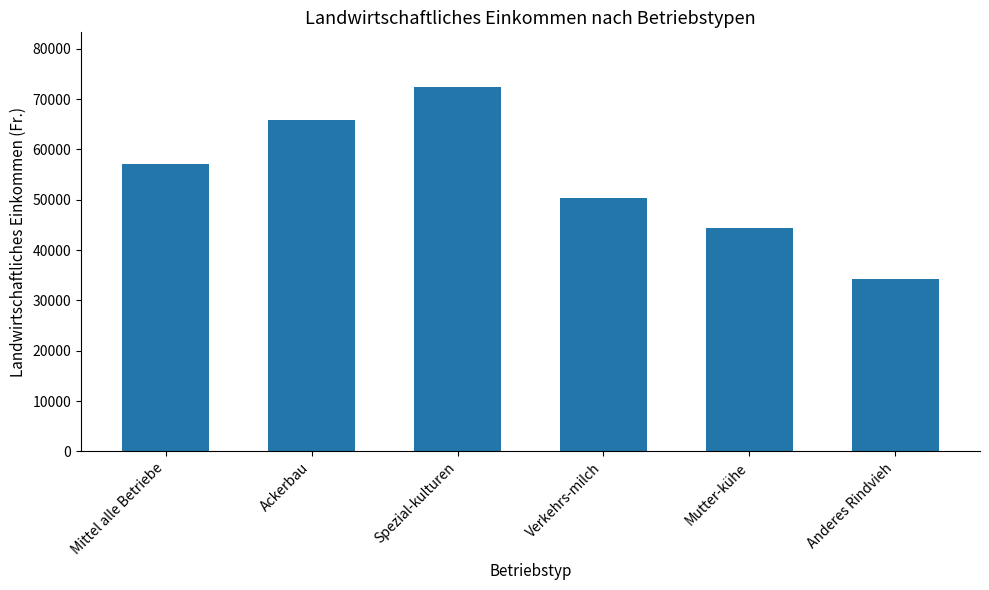

How many bars are there in total?

6